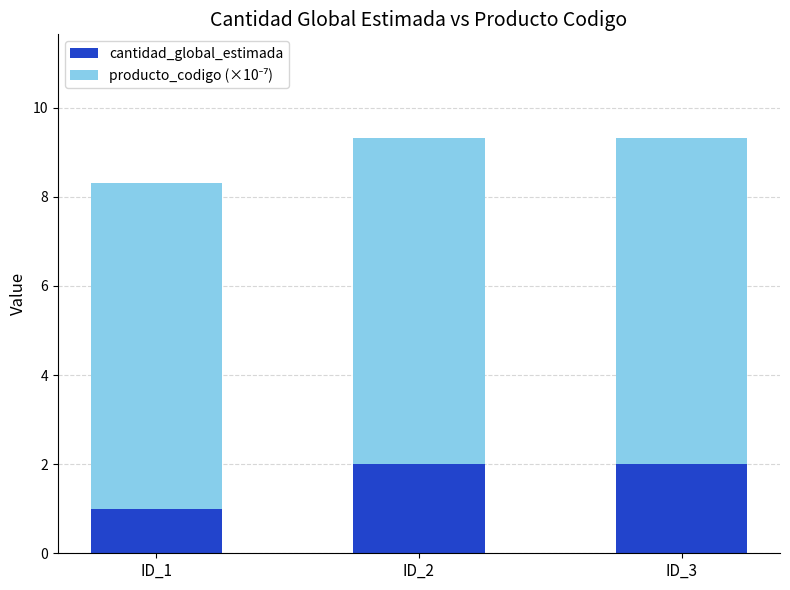

What is the maximum value for cantidad_global_estimada?

2.0